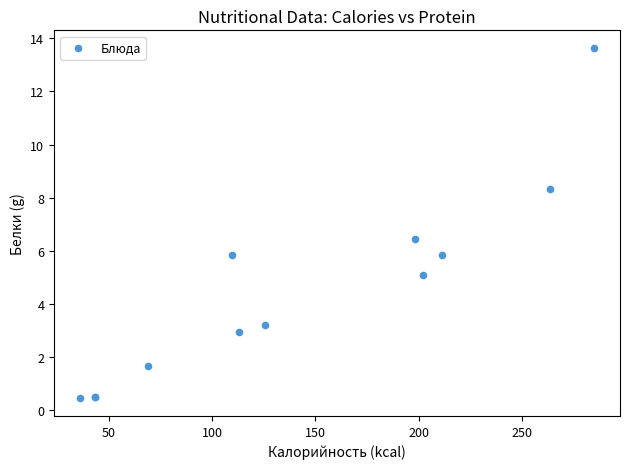

What Y value in the scatter plot is closest to 7?

6.4